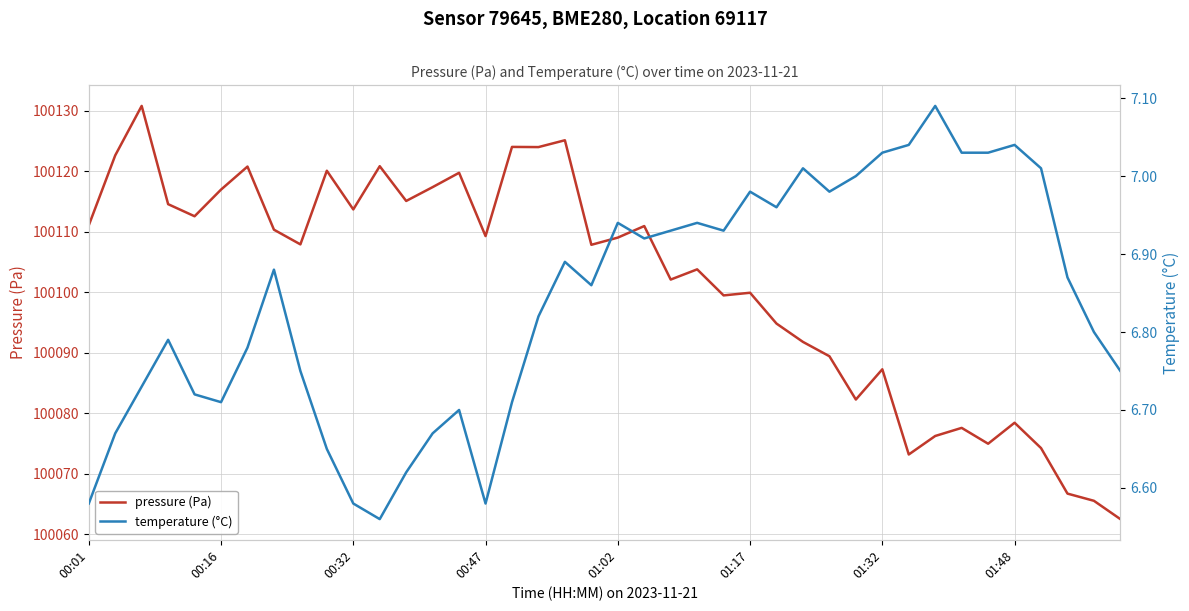

Which series has the largest total across all categories?

pressure (Pa)